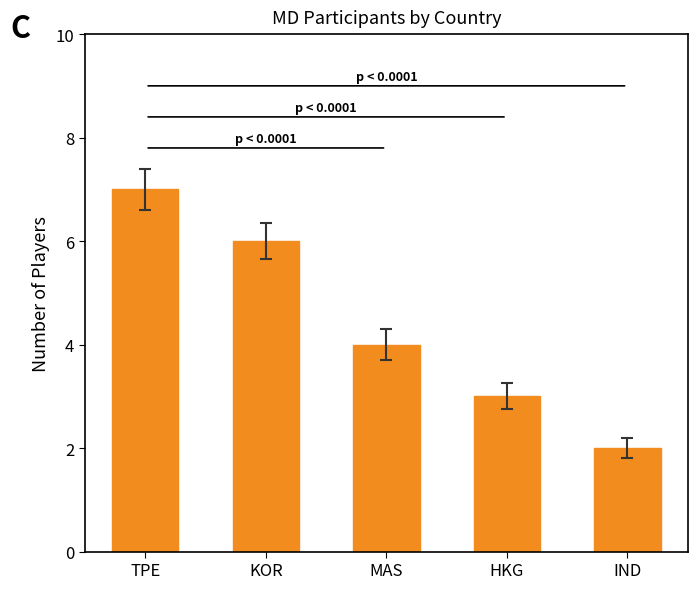

Reading left to right, transcribe all the data shown in this chart.

7	6	4	3	2